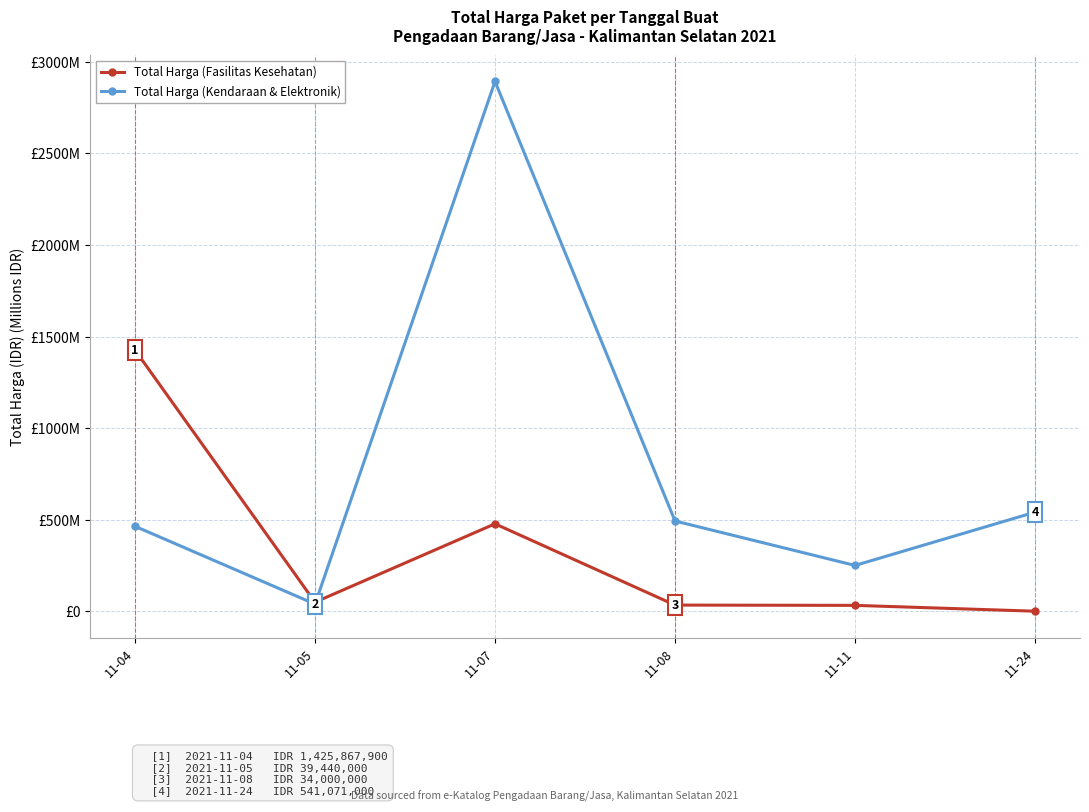

Which series ends up on top after the final intersection of Total Harga (Fasilitas Kesehatan) and Total Harga (Kendaraan & Elektronik)?

Total Harga (Kendaraan & Elektronik)